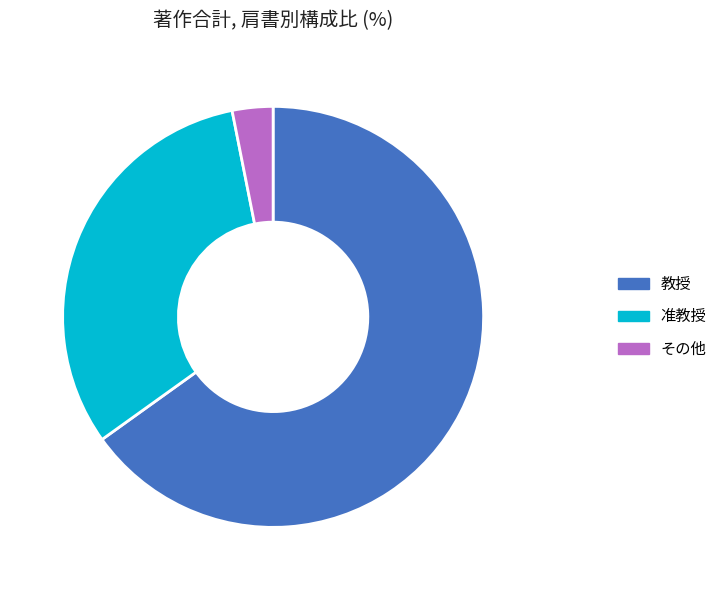

Approximately how many times larger is the value at 准教授 compared to その他?

10.2